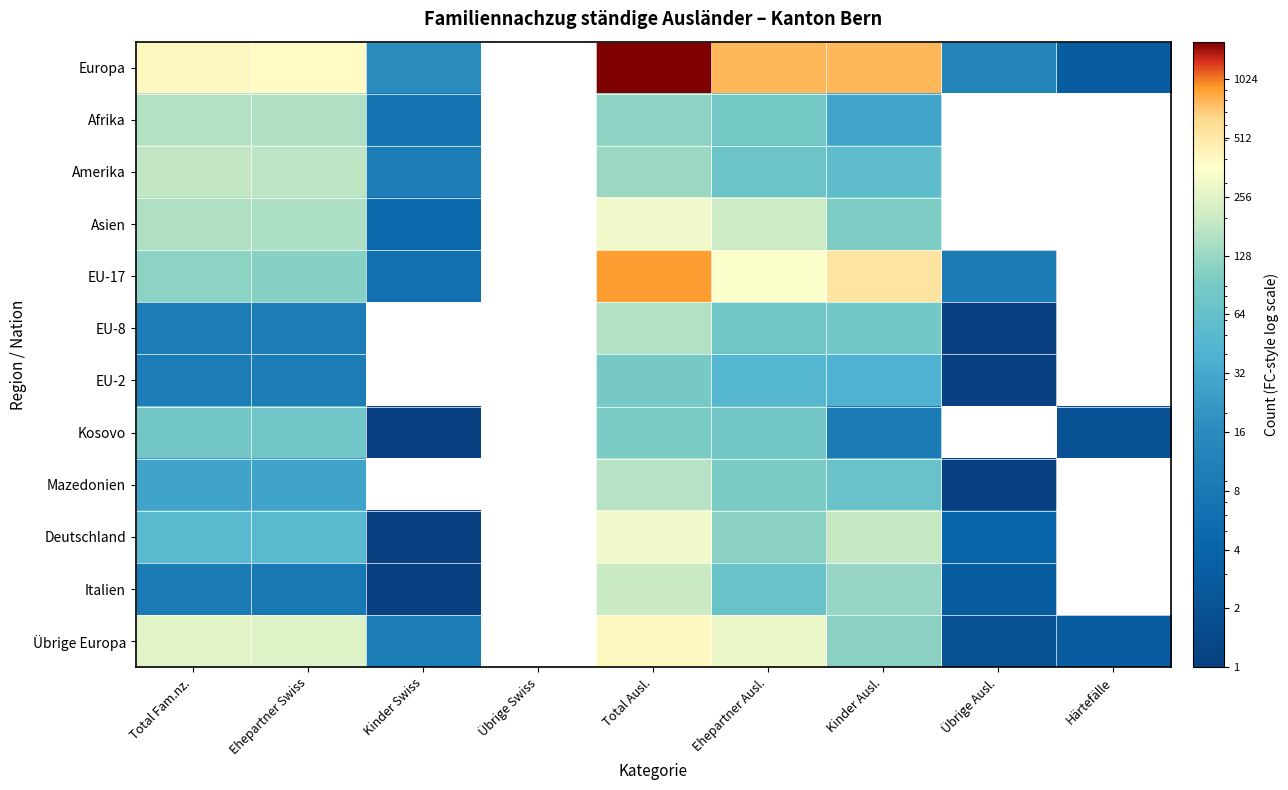

How many data points does each series have?

9